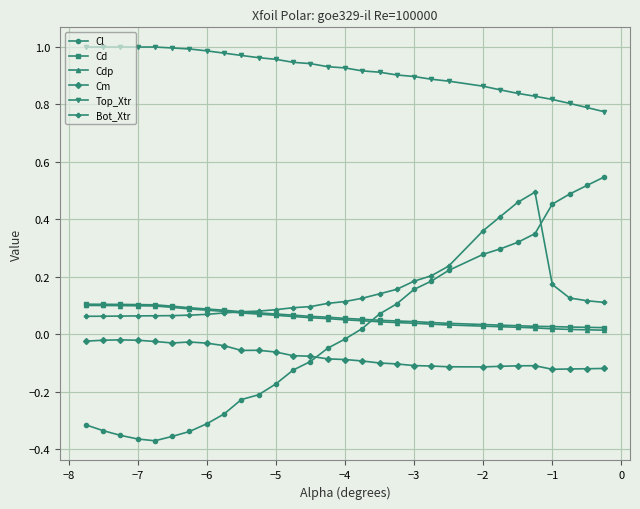

At how many categories does at least one series exceed 0?

30